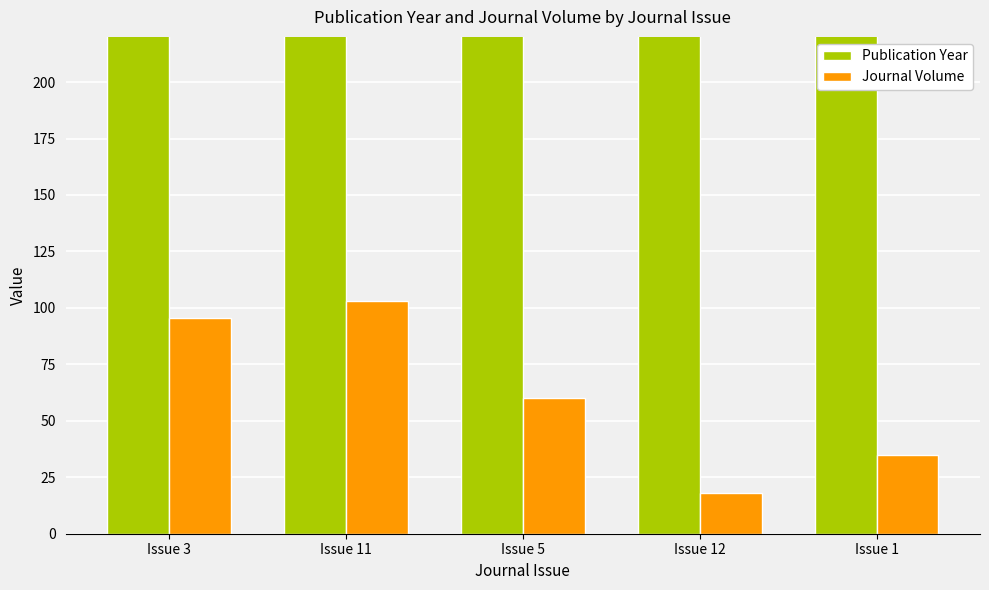

What is the total value across all series at Issue 12?

2040.0